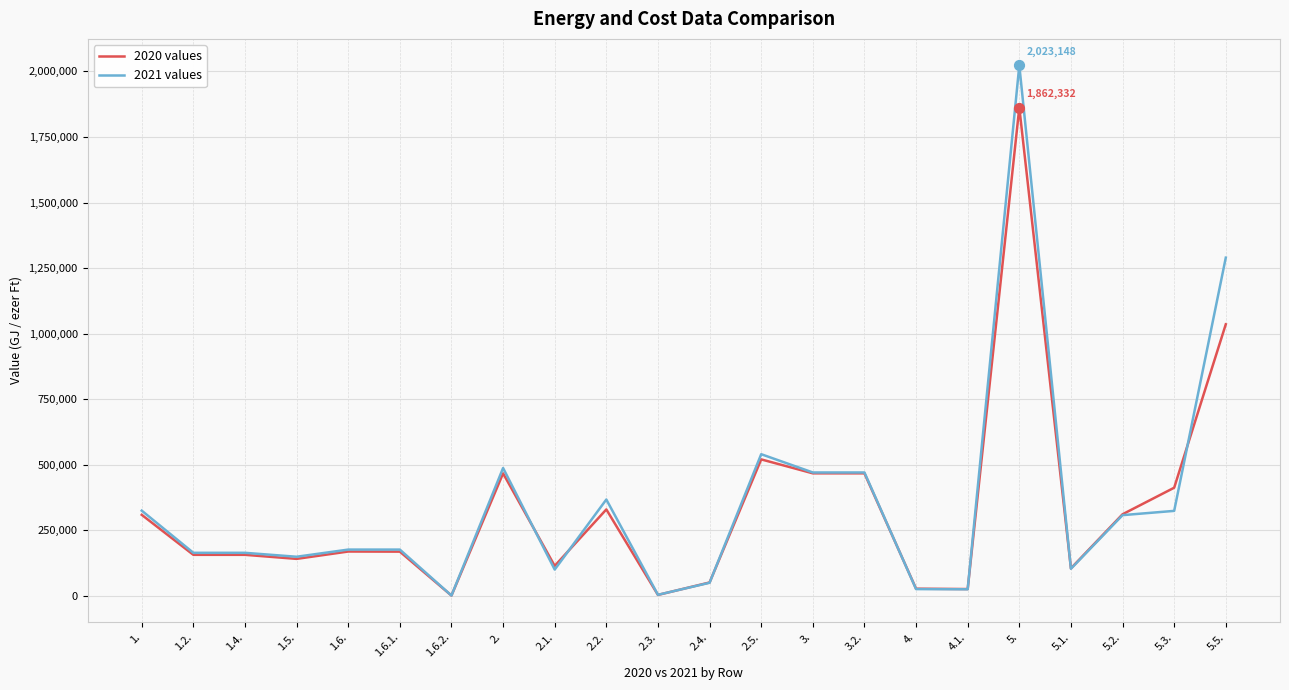

What are all the series names shown in the legend?

2020 values, 2021 values